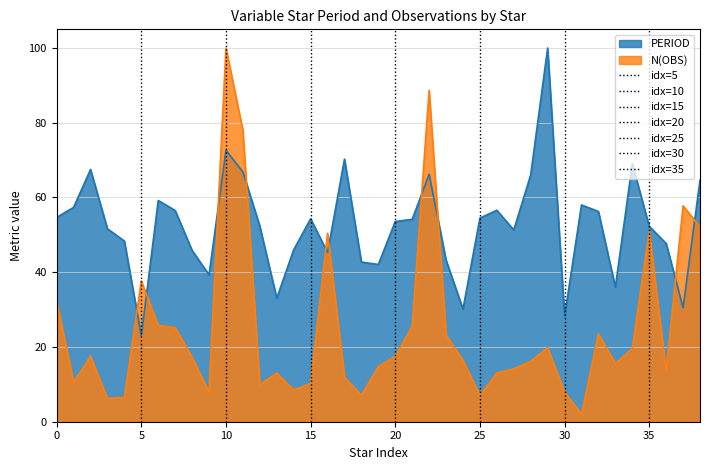

What is the lowest value of the PERIOD series?

23.0